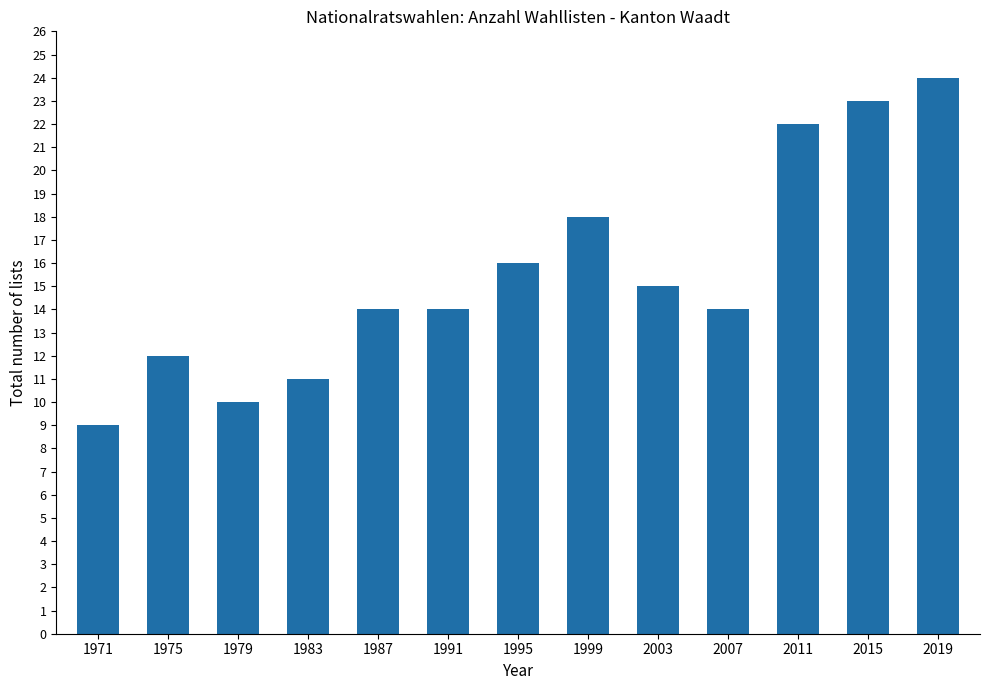

What is the approximate value at 1995?

16